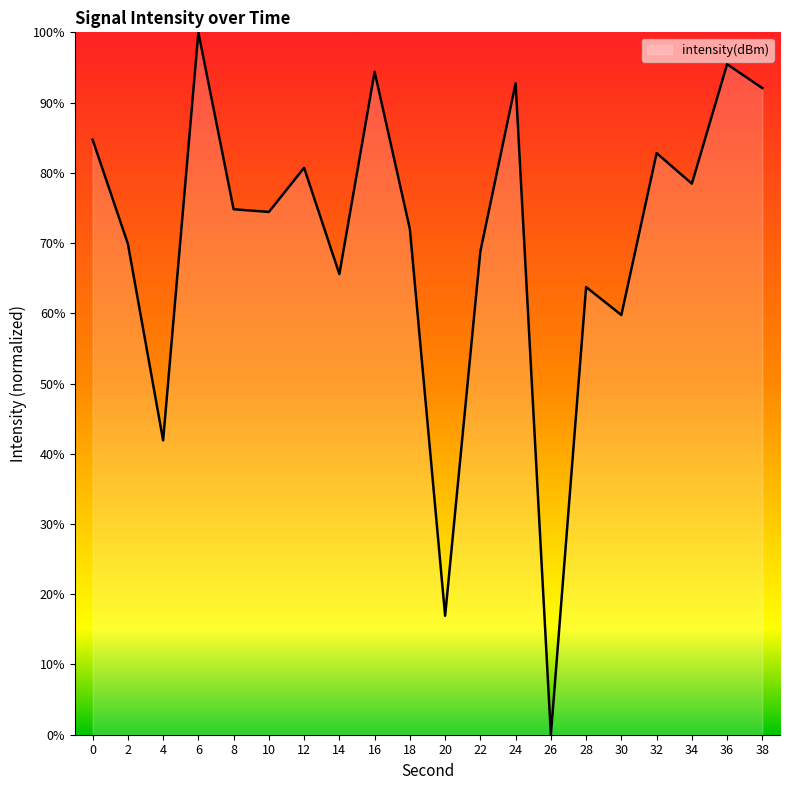

What is the difference between the values at 6 and 8?

25.2